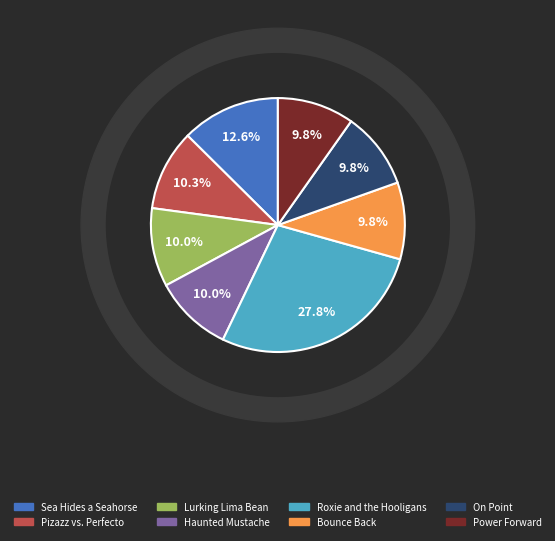

Between On Point and Bounce Back, which is larger?

Bounce Back